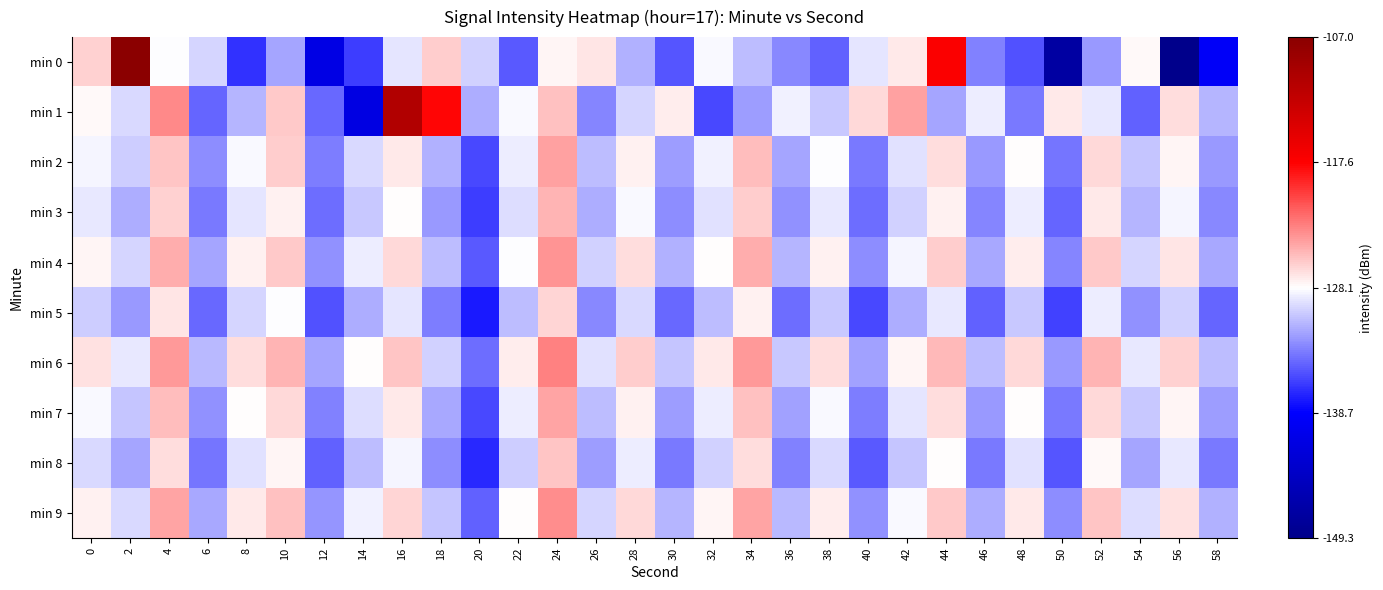

What is the total value across all series at 36?

-1318.1